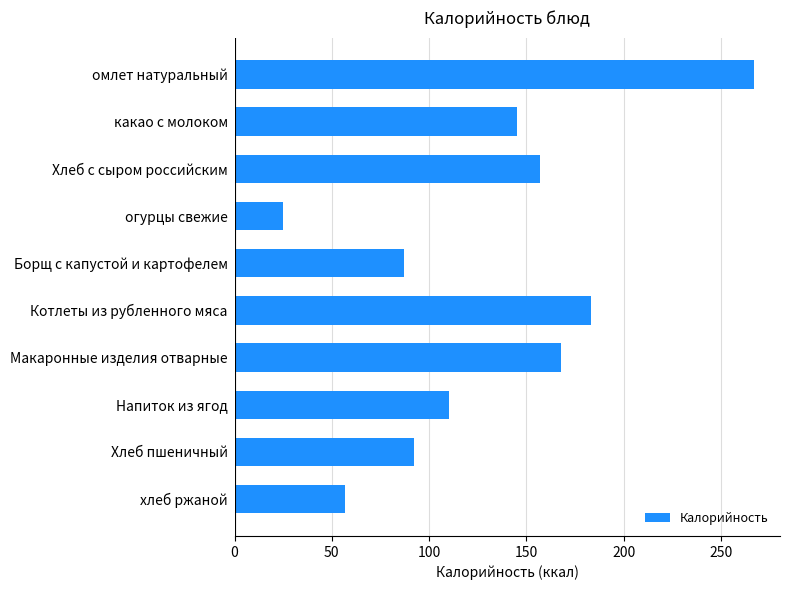

What is the minimum value shown in the chart?

25.0